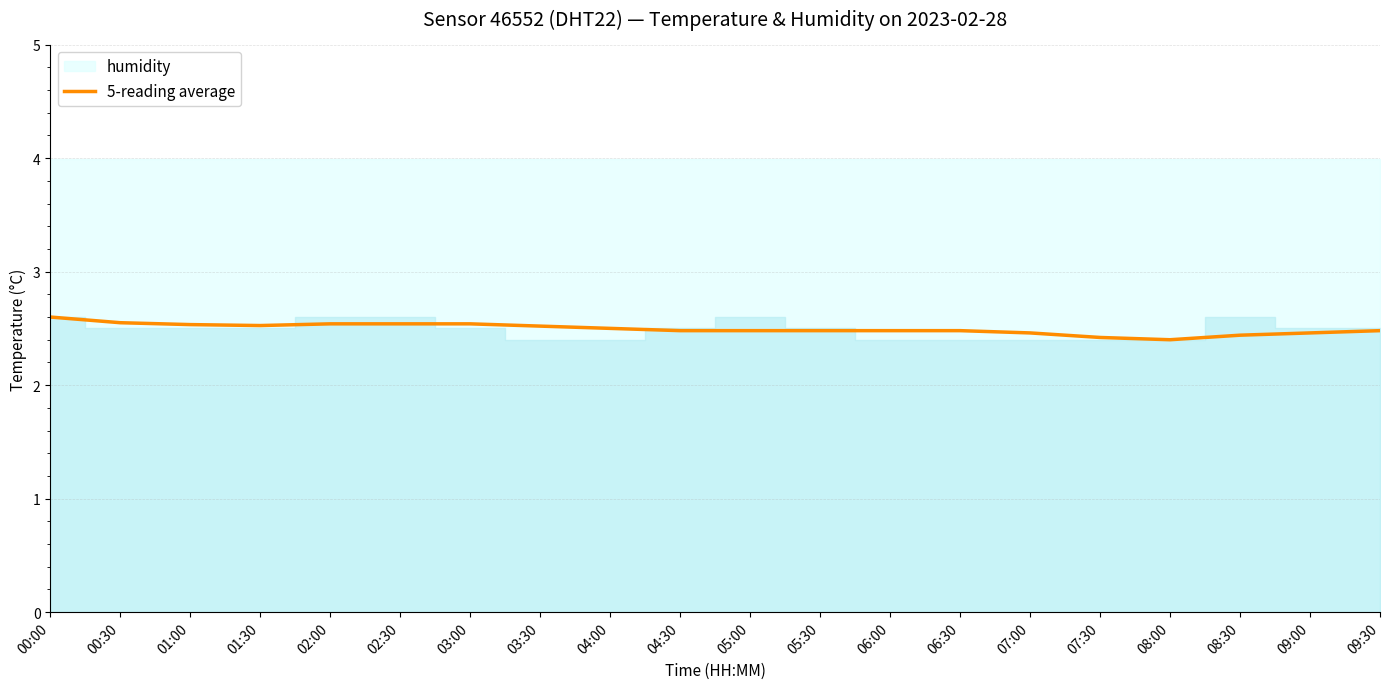

Rank the categories by value from lowest to highest.

08:00, 07:30, 08:30, 07:00, 09:00, 04:30, 05:00, 05:30, 06:00, 06:30, 09:30, 04:00, 03:30, 01:30, 01:00, 02:00, 02:30, 03:00, 00:30, 00:00